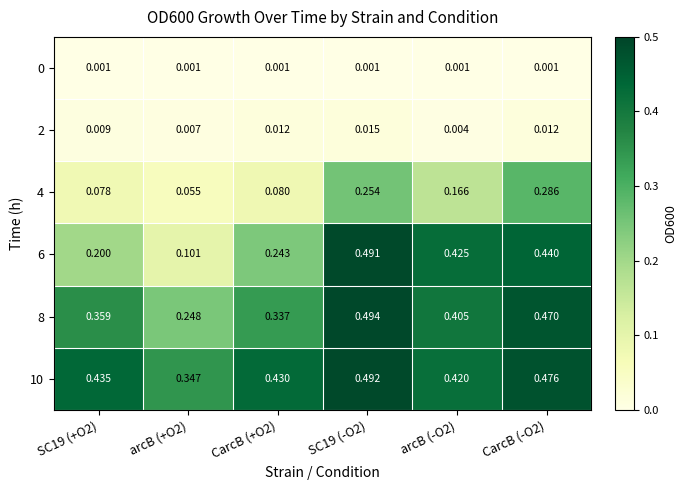

Is the value of 6 at SC19 (-O2) greater than the value of 8 at CarcB (-O2)?

Yes